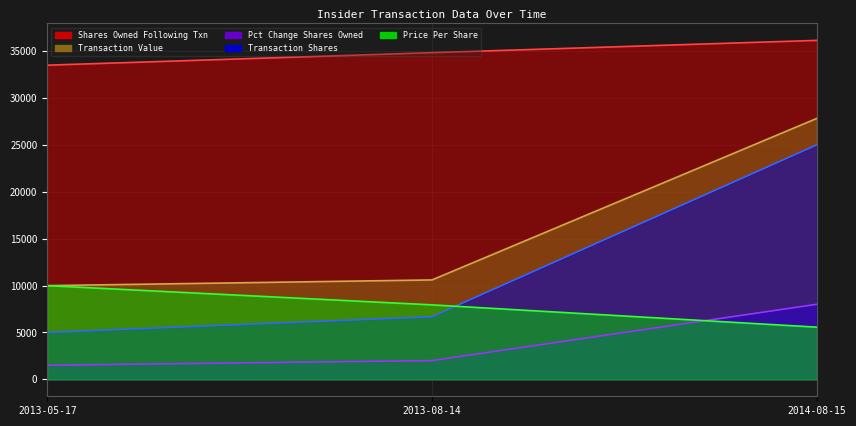

How many distinct data groups are displayed?

5